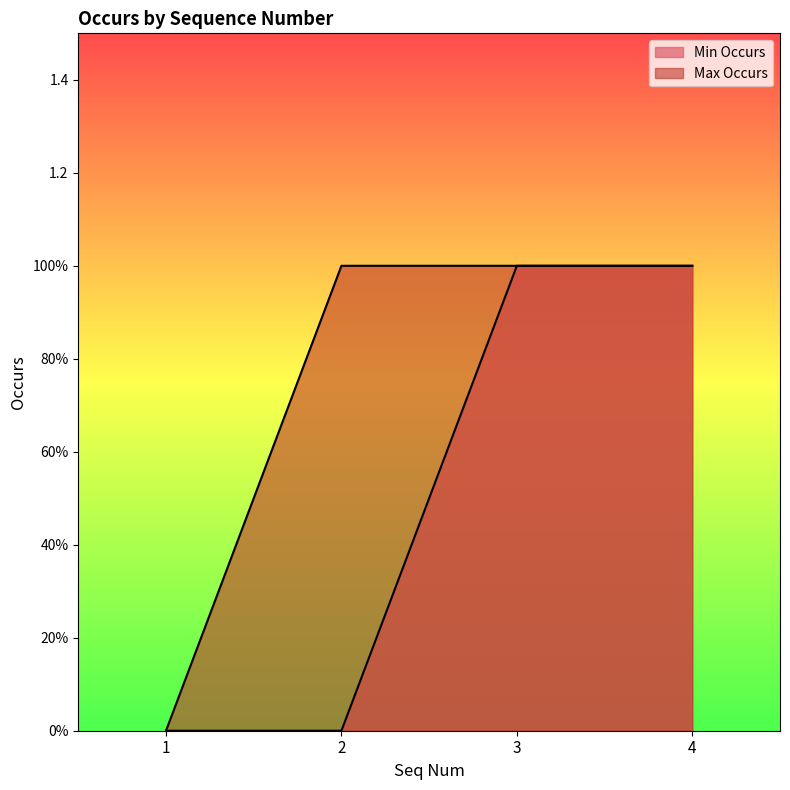

True or false: Max Occurs has more than 1 interior local peaks.

False